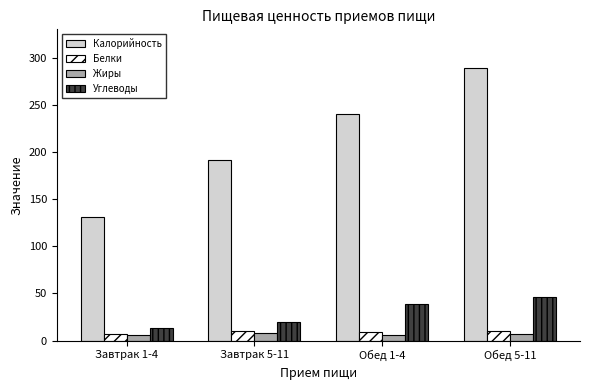

What is the maximum value for Жиры?

7.9